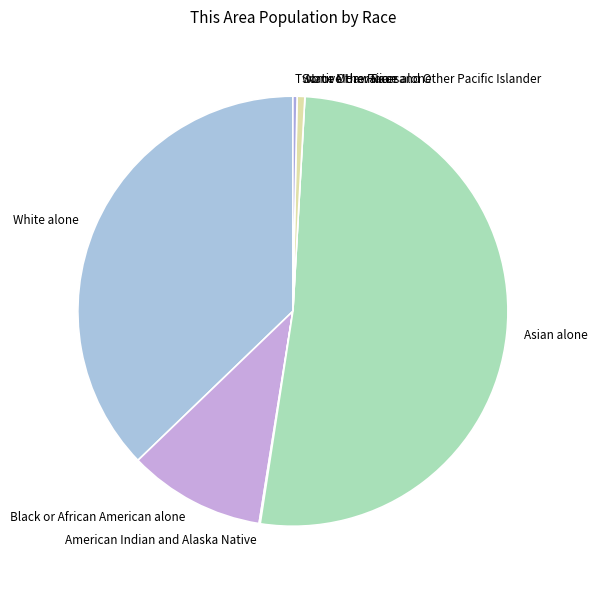

What is the largest slice in the pie chart?

Asian alone